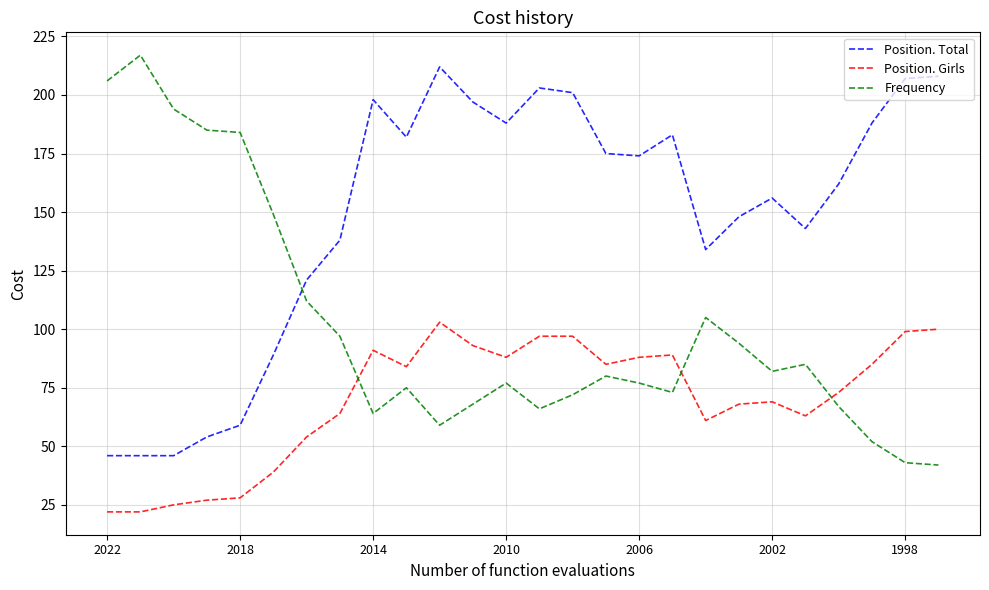

What is the minimum value for Position. Total?

46